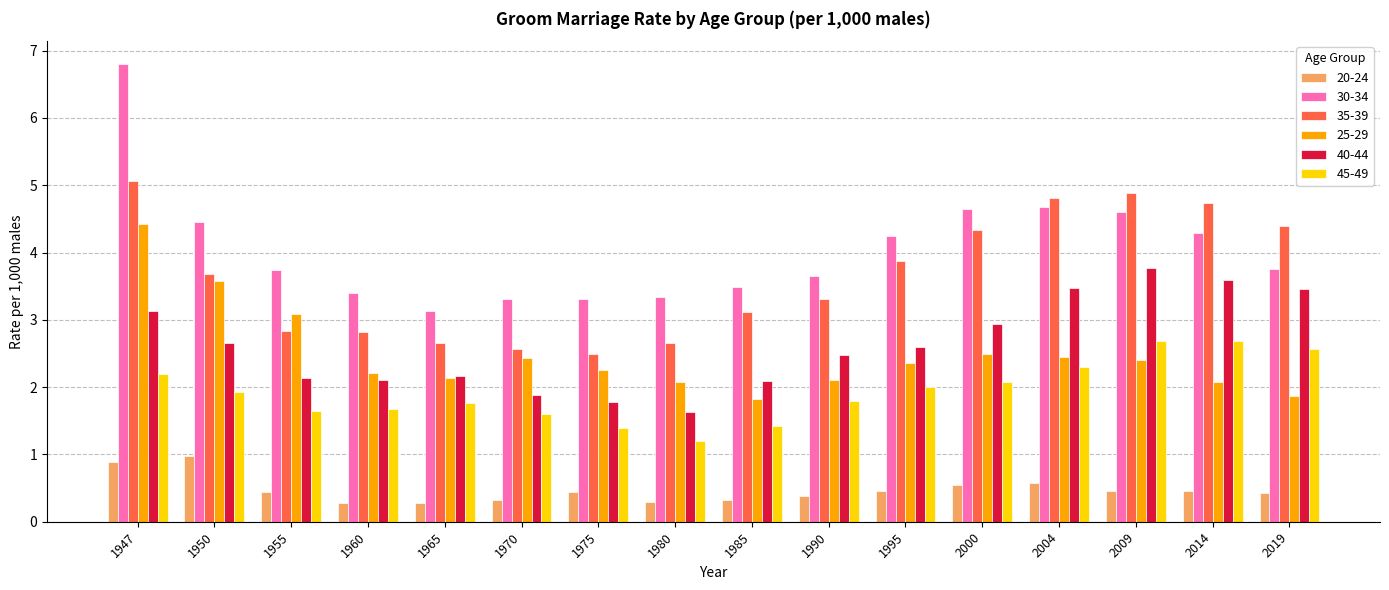

What is the maximum value for 45-49?

2.7